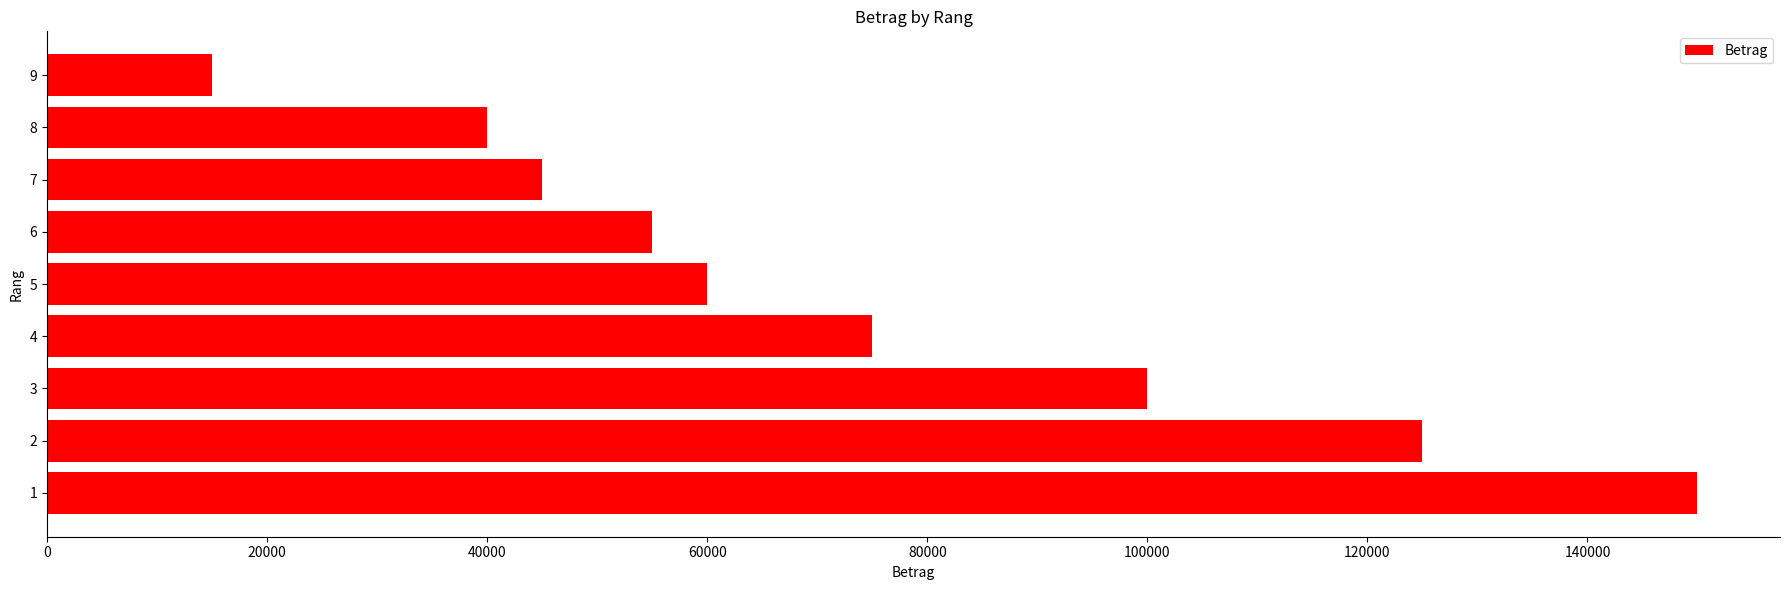

Is it true that the value at 2 is 125000?

True